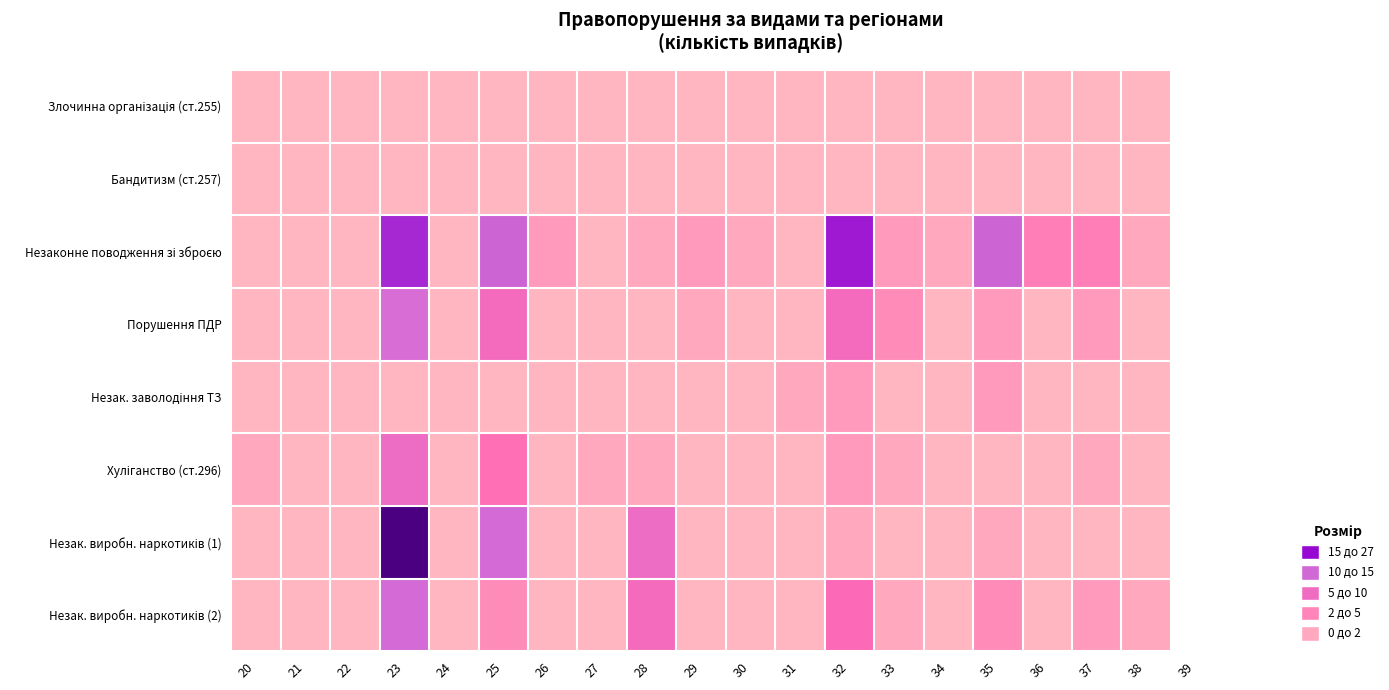

At which category is the sum across all series the highest?

23